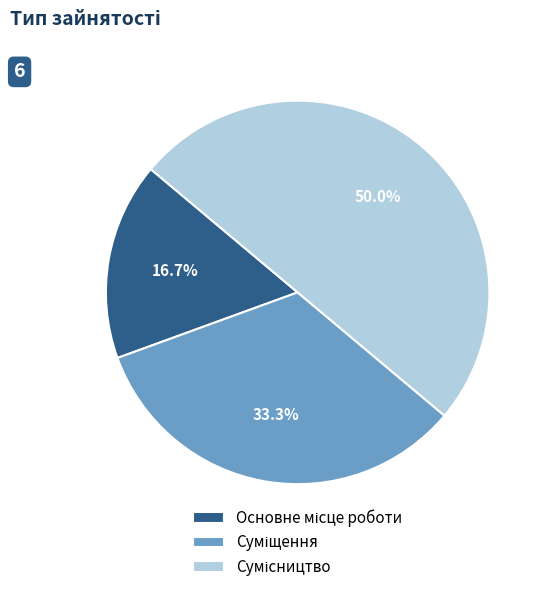

Which category has the biggest portion of the pie?

Сумісництво